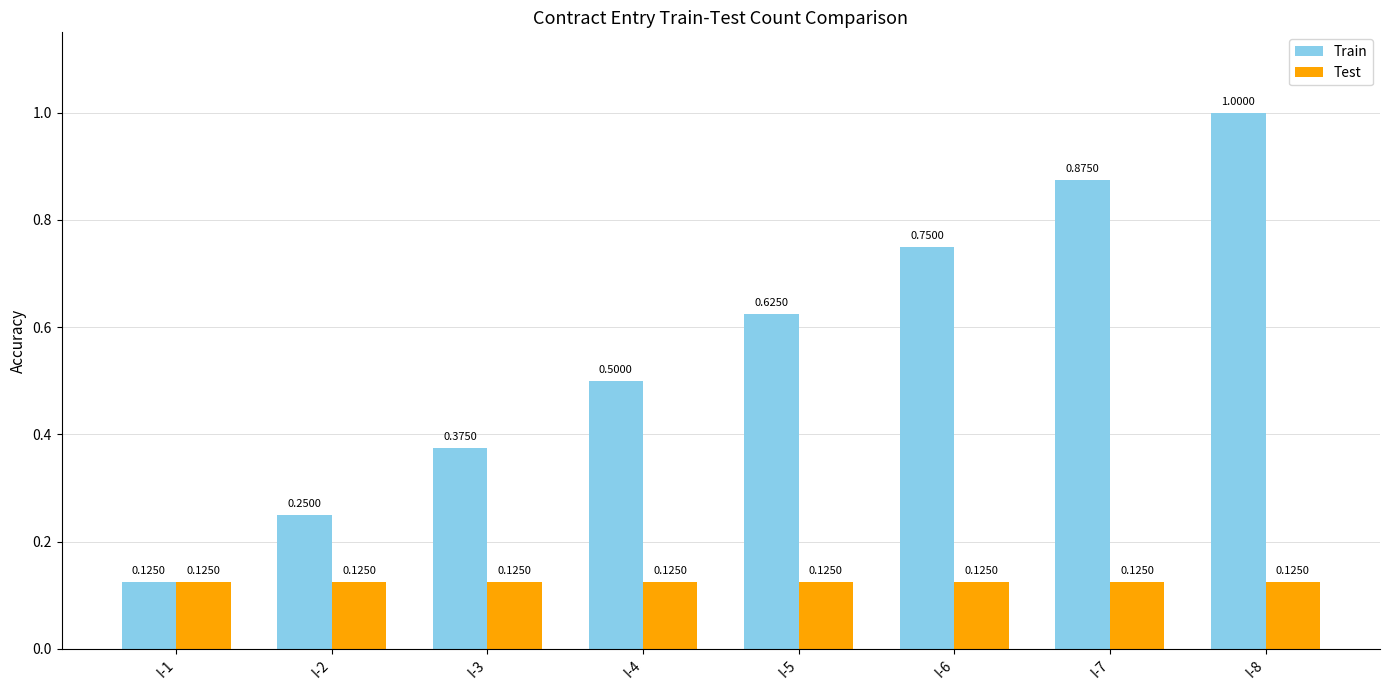

Which category has the lowest value in the Train series?

I-1